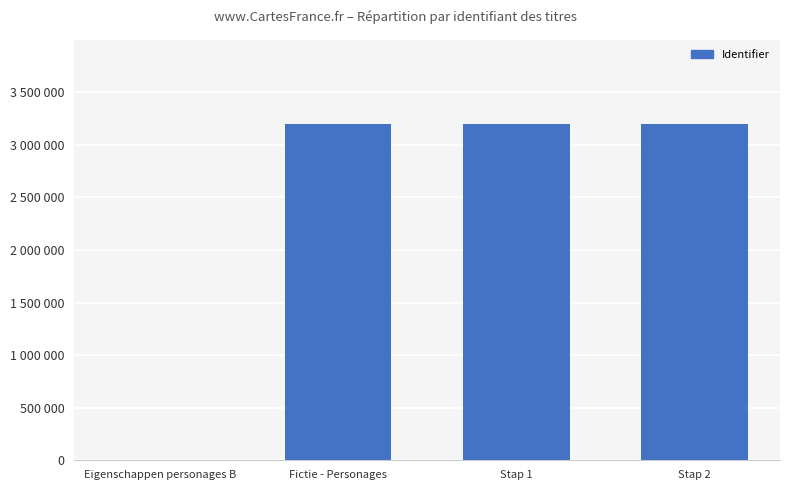

Where is the data nearest to the value 1599282?

Fictie - Personages